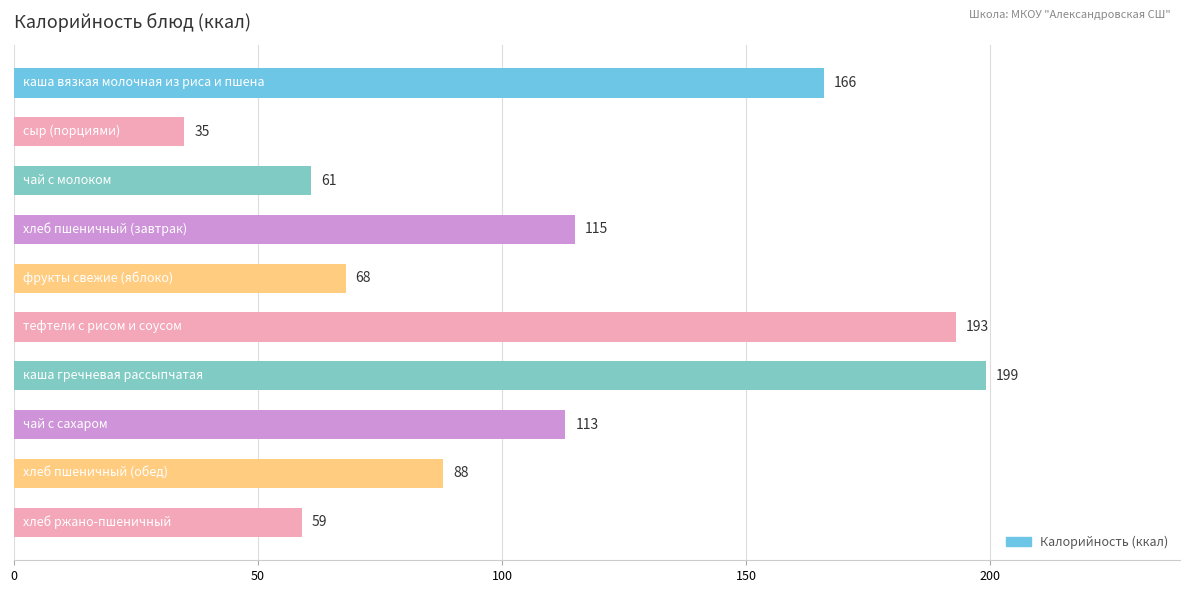

What is the smallest value displayed?

35